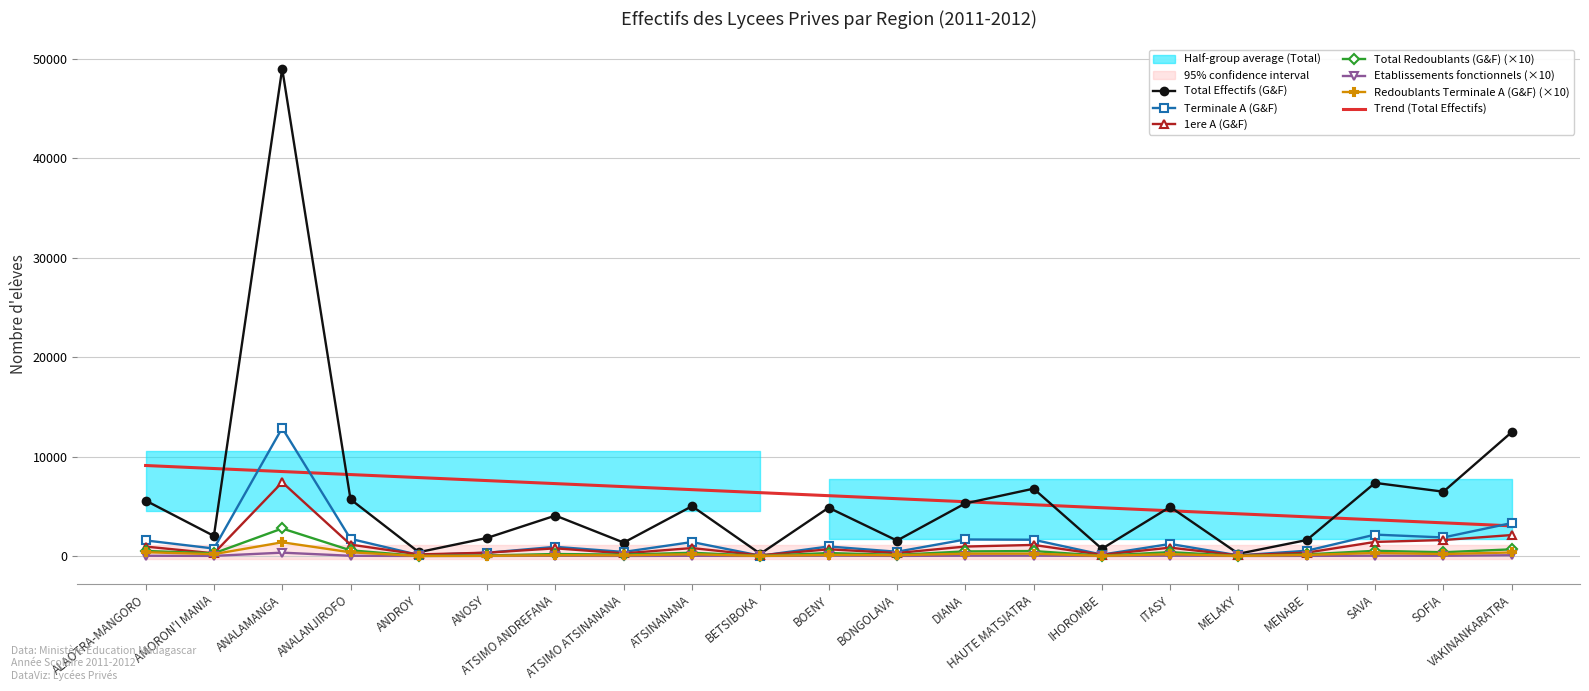

List the labels in order of Total Redoublants (G&F) value, largest first.

ANALAMANGA, VAKINANKARATRA, ANALANJIROFO, SAVA, ALAOTRA-MANGORO, HAUTE MATSIATRA, DIANA, ITASY, SOFIA, ATSINANANA, BOENY, AMORON'I MANIA, ATSIMO ANDREFANA, MENABE, ATSIMO ATSINANANA, BONGOLAVA, ANOSY, IHOROMBE, BETSIBOKA, MELAKY, ANDROY